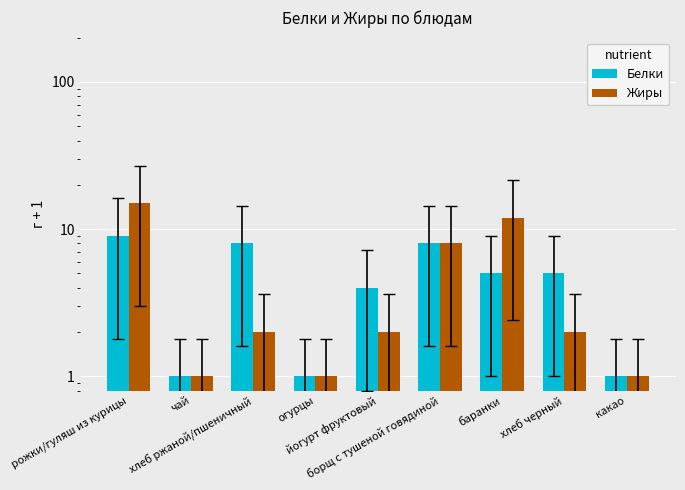

What is the total value across all series at рожки/гуляш из курицы?

24